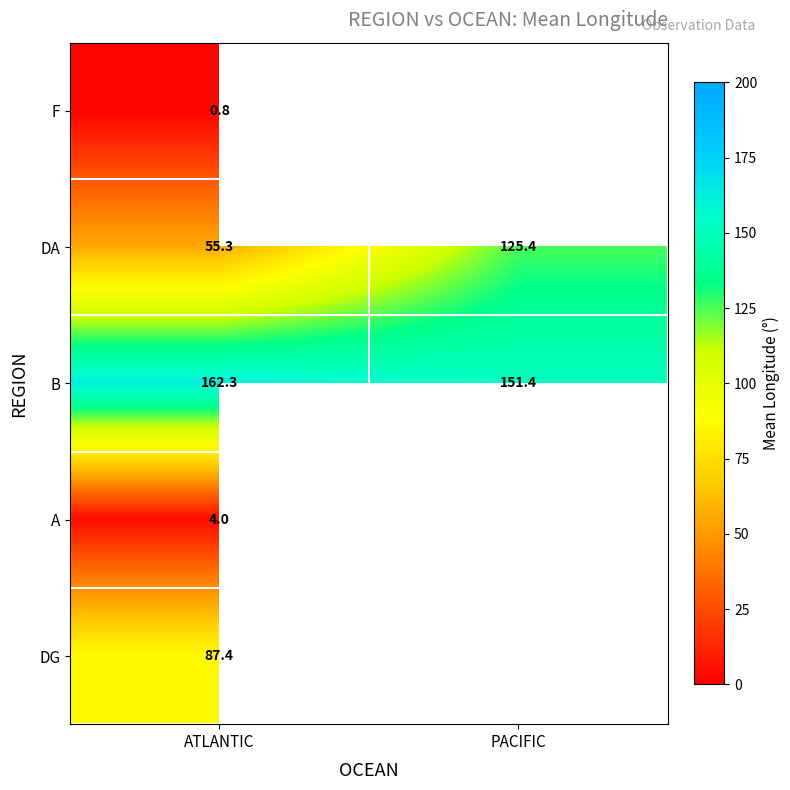

At which category is the sum across all series the highest?

ATLANTIC